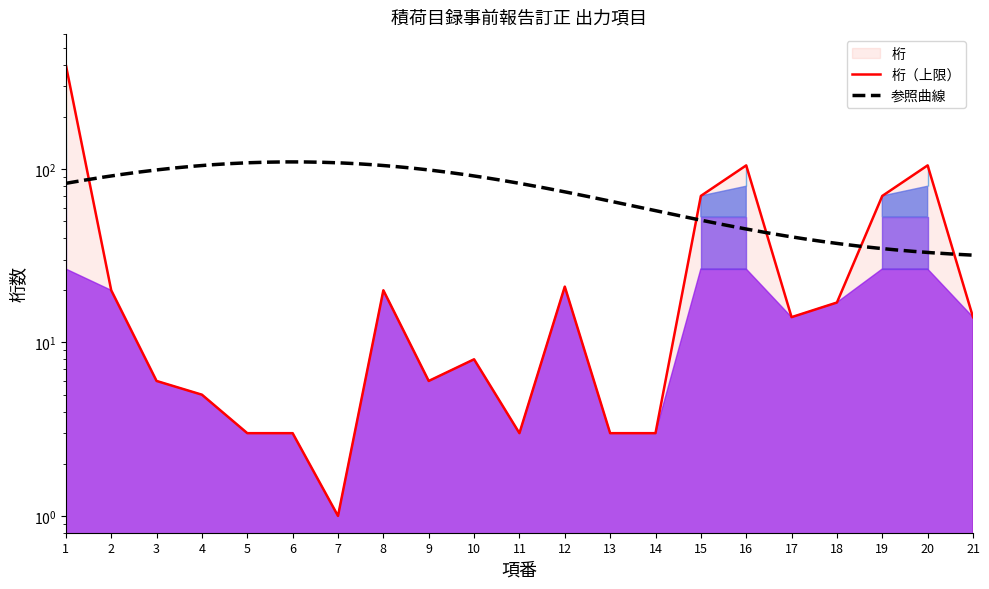

Reading left to right, transcribe all the data shown in this chart.

398	20	6	5	3	3	1	20	6	8	3	21	3	3	70	105	14	17	70	105	14